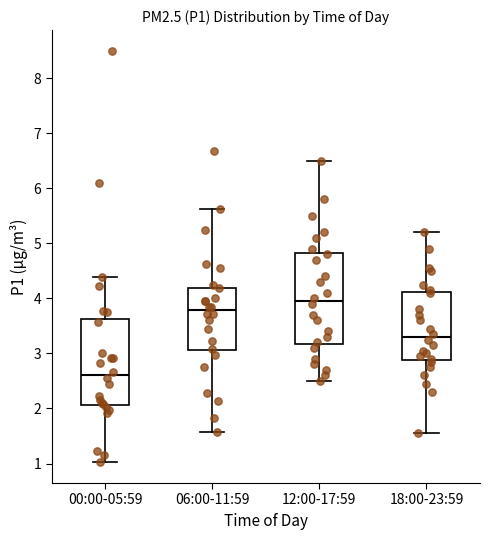

Where does the upper whisker of the box for 18:00-23:59 end on the y-axis? The values are not printed on the chart, so give them approximately, as read against the axis.

5.2